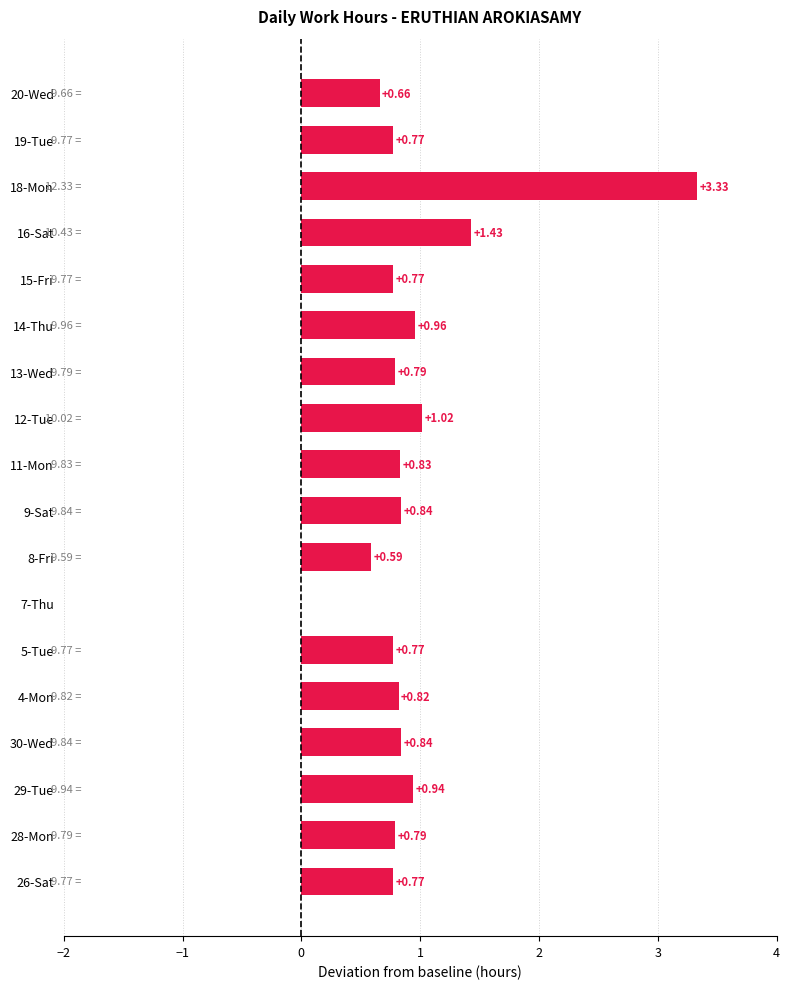

What is the sum of all values?

16.9